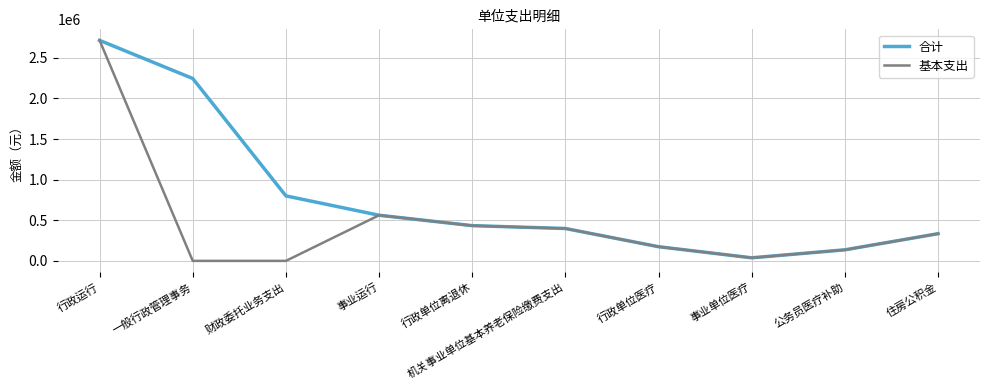

What is the highest value of the 基本支出 series?

2714382.1